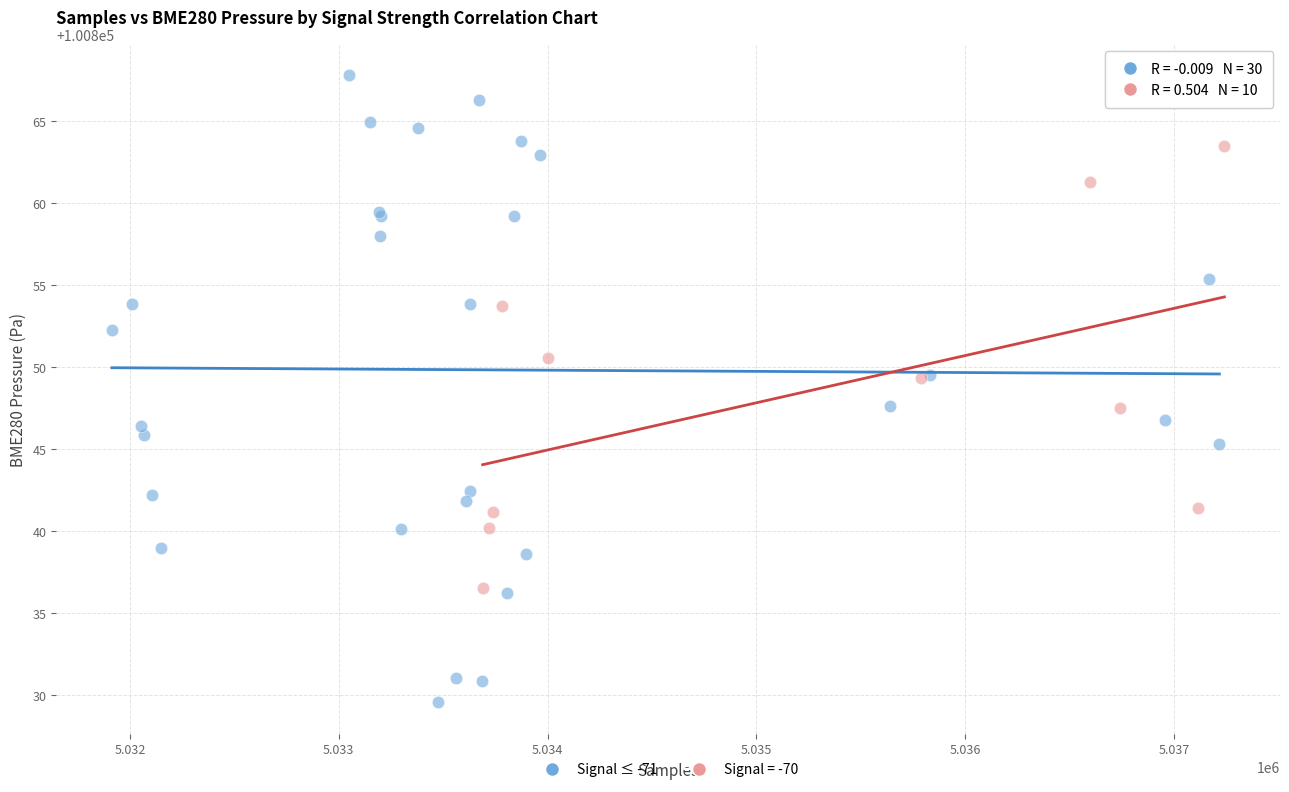

Which series contains the highest Y value?

Signal ≤ -71